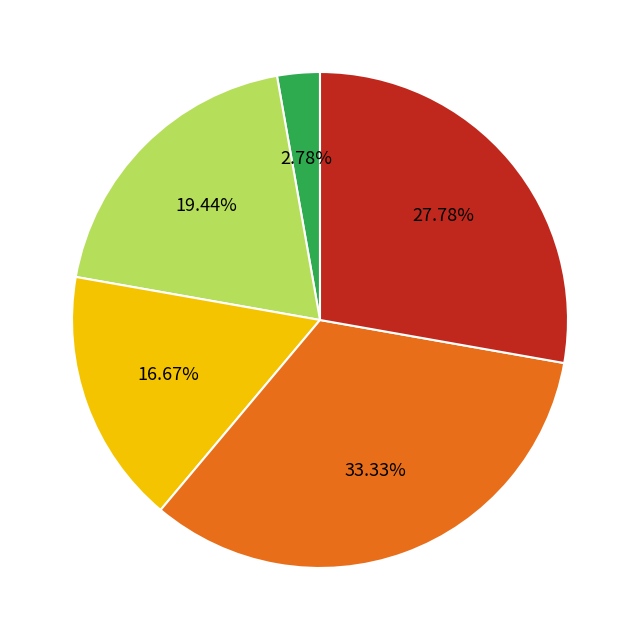

Is there a majority slice in this chart?

No